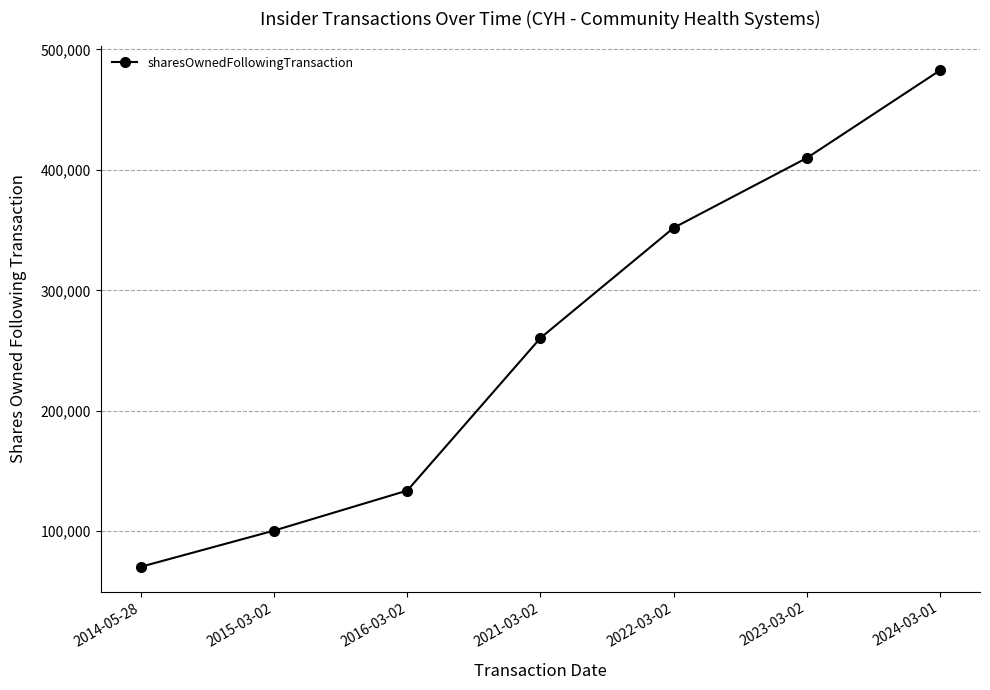

The value at 2023-03-02 is 409878. True or false?

True